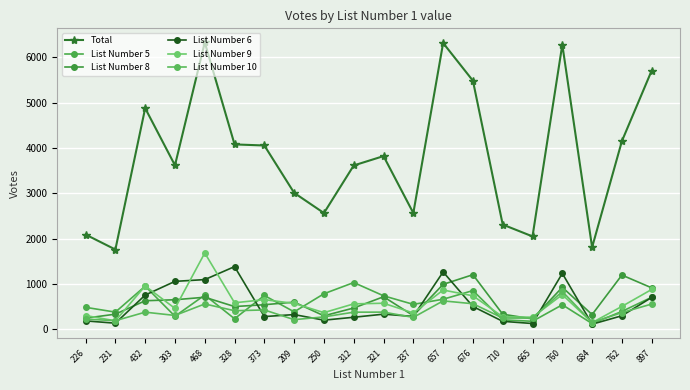

Does the chart have visible grid lines?

Yes